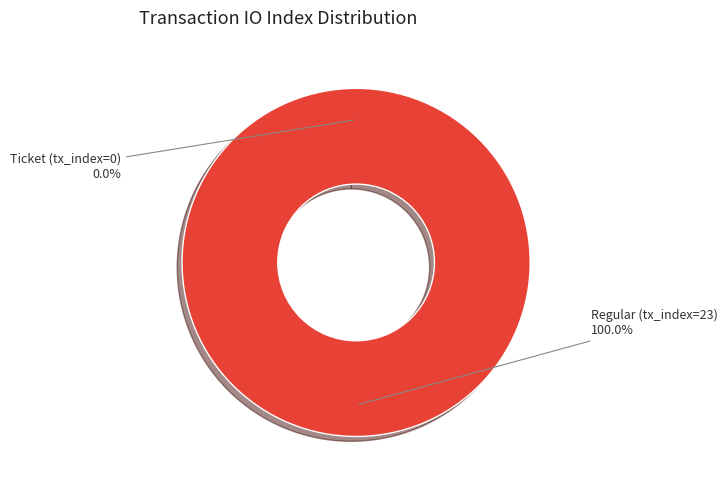

How much of the chart is everything except Ticket (tx_index=0)?

100.0%